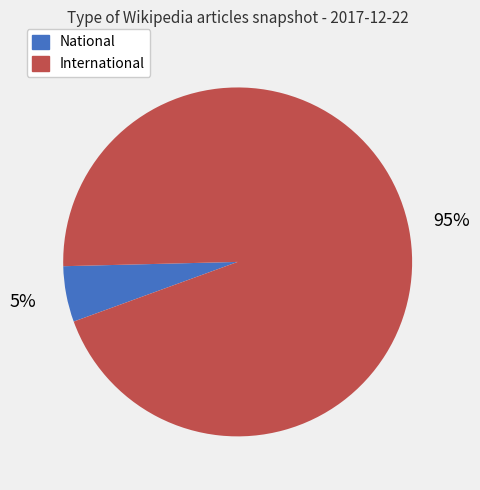

How many segments does this pie chart have?

2